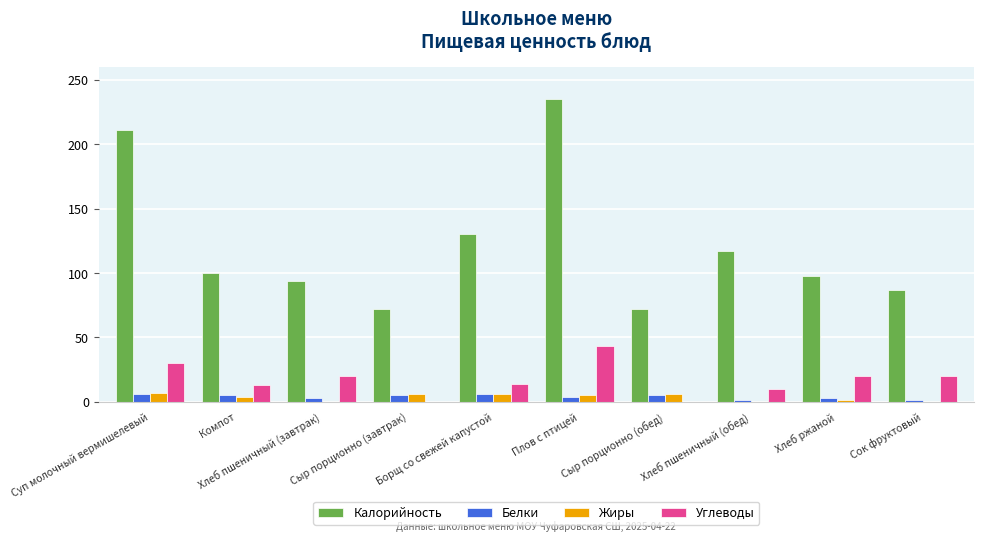

Which series has the largest total across all categories?

Калорийность